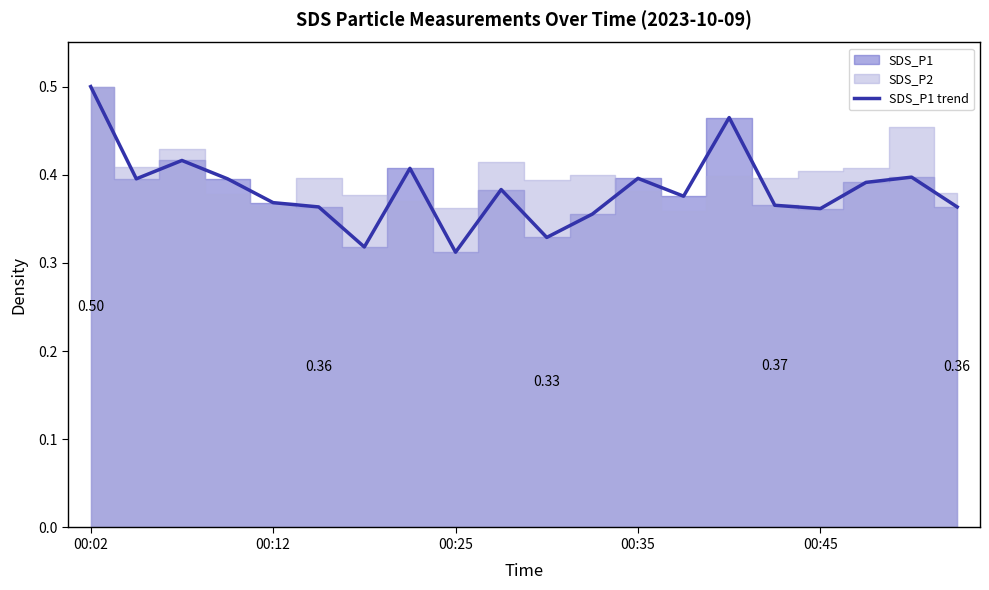

True or false: the data shows 0.7 at 18.

False